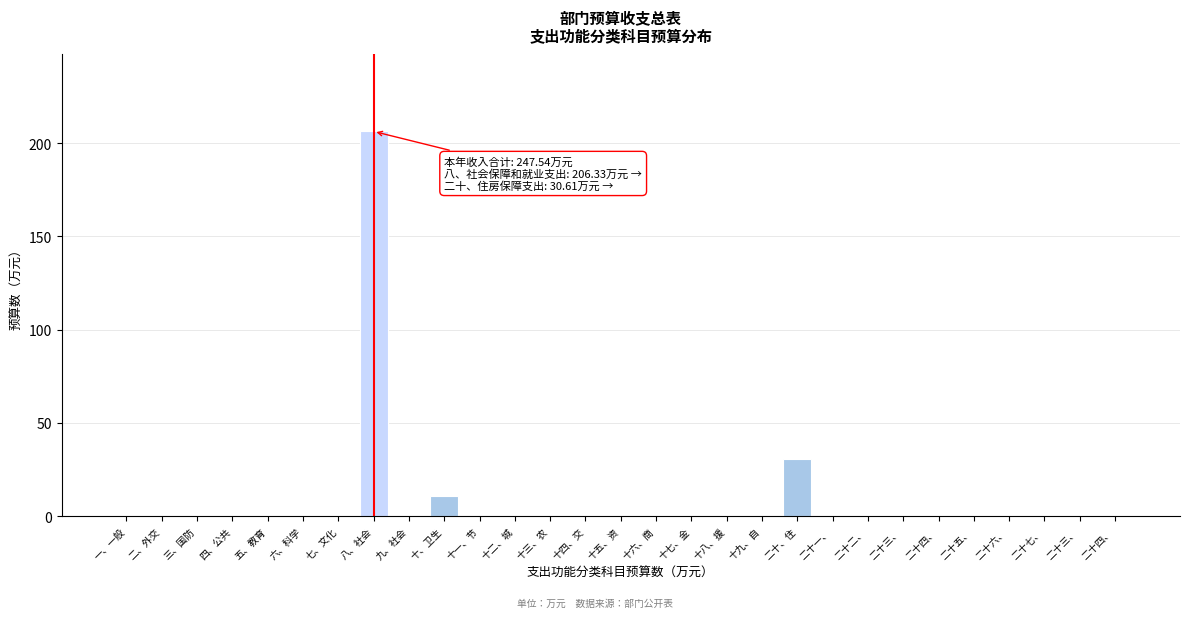

How many categories are shown in the chart?

29